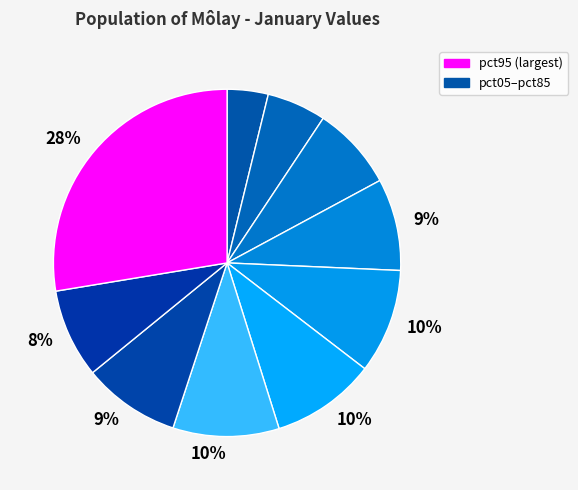

How many slices are in this pie chart?

10